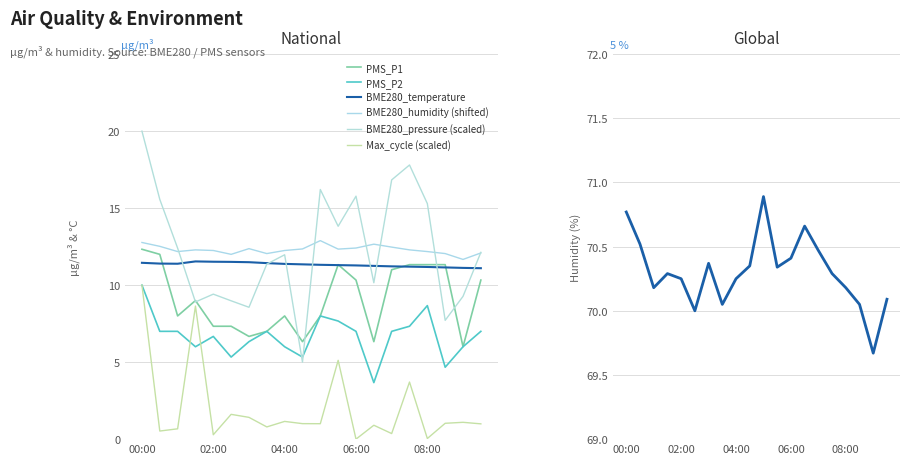

At which category does Max_cycle_norm reach its first local peak?

01:30